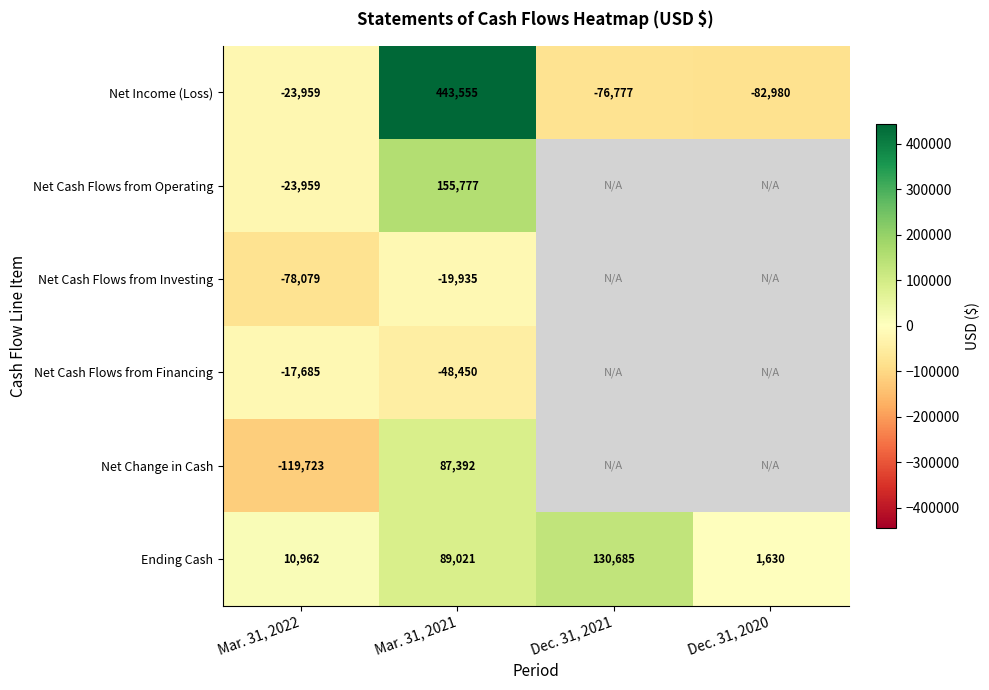

Which category has the lowest value in the Net Income (Loss) series?

Dec. 31, 2020